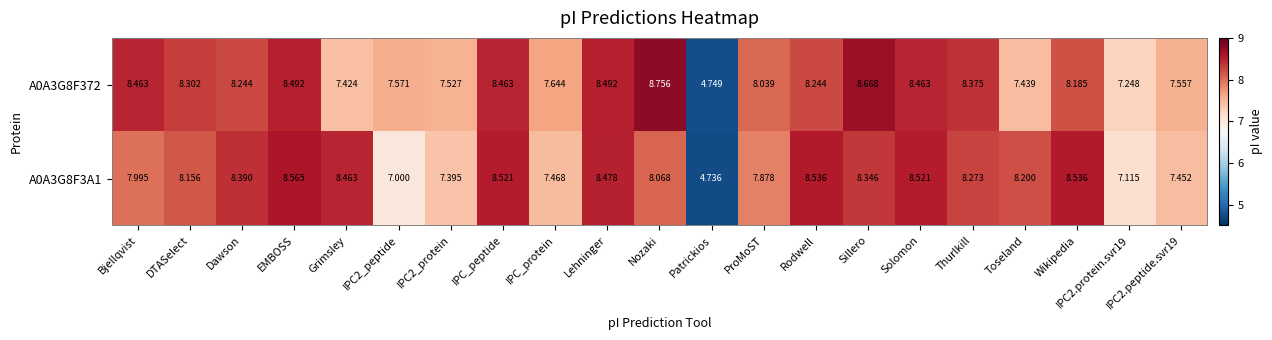

Which category has the highest value in the A0A3G8F372 series?

Nozaki